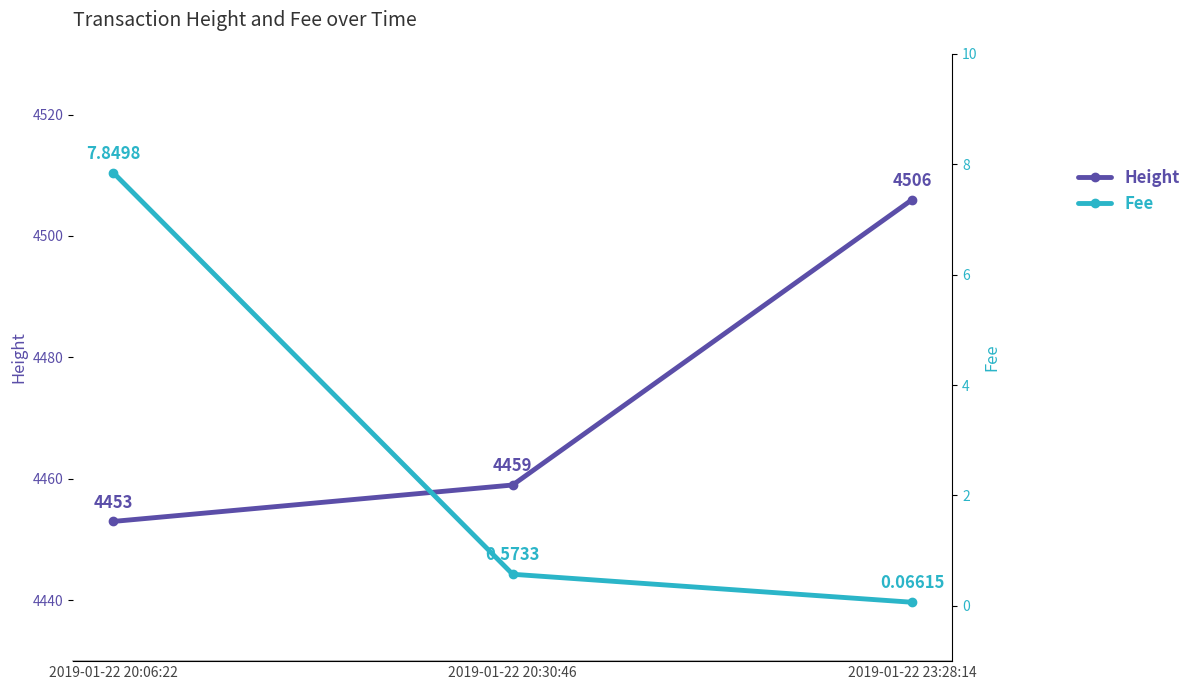

Which has a higher value, 2019-01-22 20:06:22 or 2019-01-22 23:28:14?

2019-01-22 23:28:14